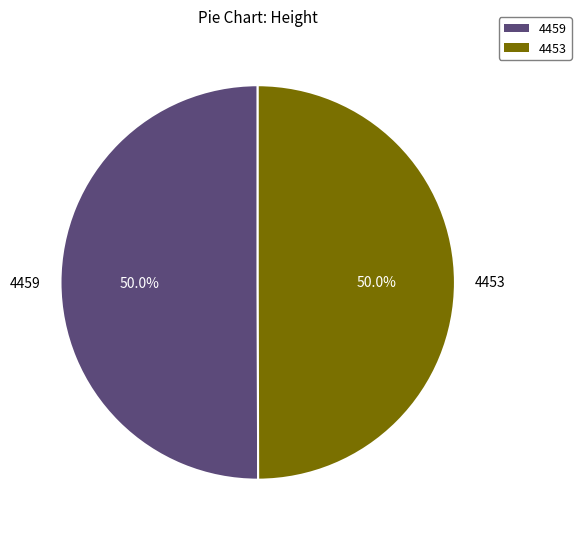

Approximately how many times larger is the value at 4453 compared to 4459?

1.0